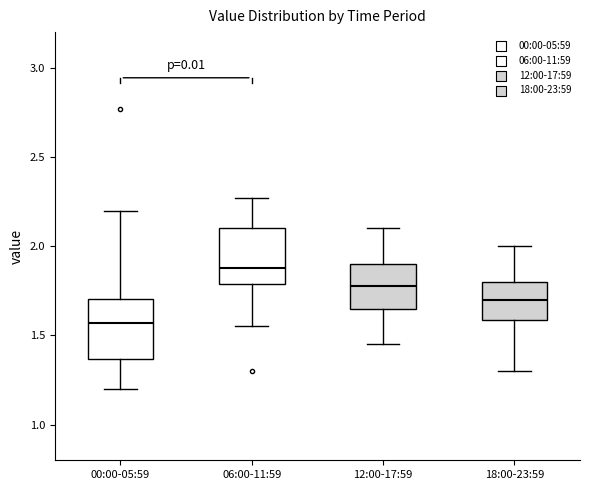

Where does the upper whisker of the box for 00:00-05:59 end on the y-axis? The values are not printed on the chart, so give them approximately, as read against the axis.

2.20